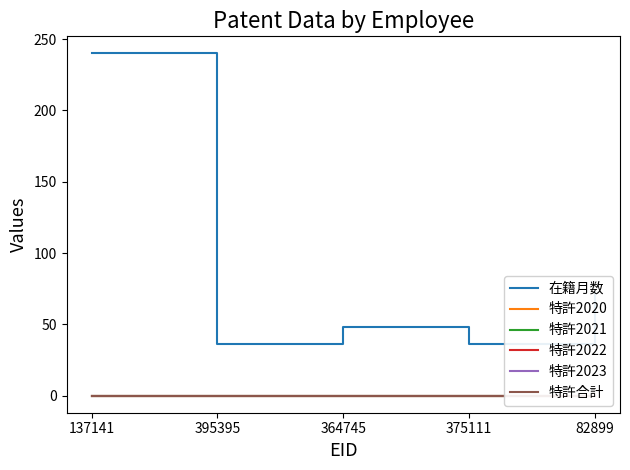

True or false: 特許2022 and 特許合計 intersect in this chart.

False